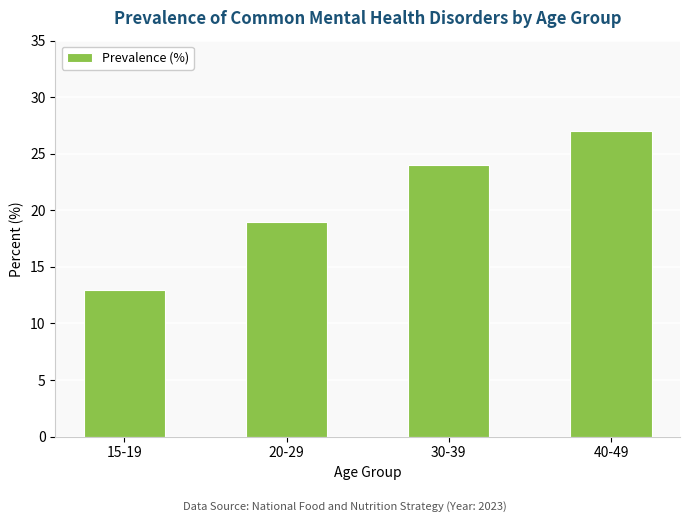

How many bars are there in total?

4